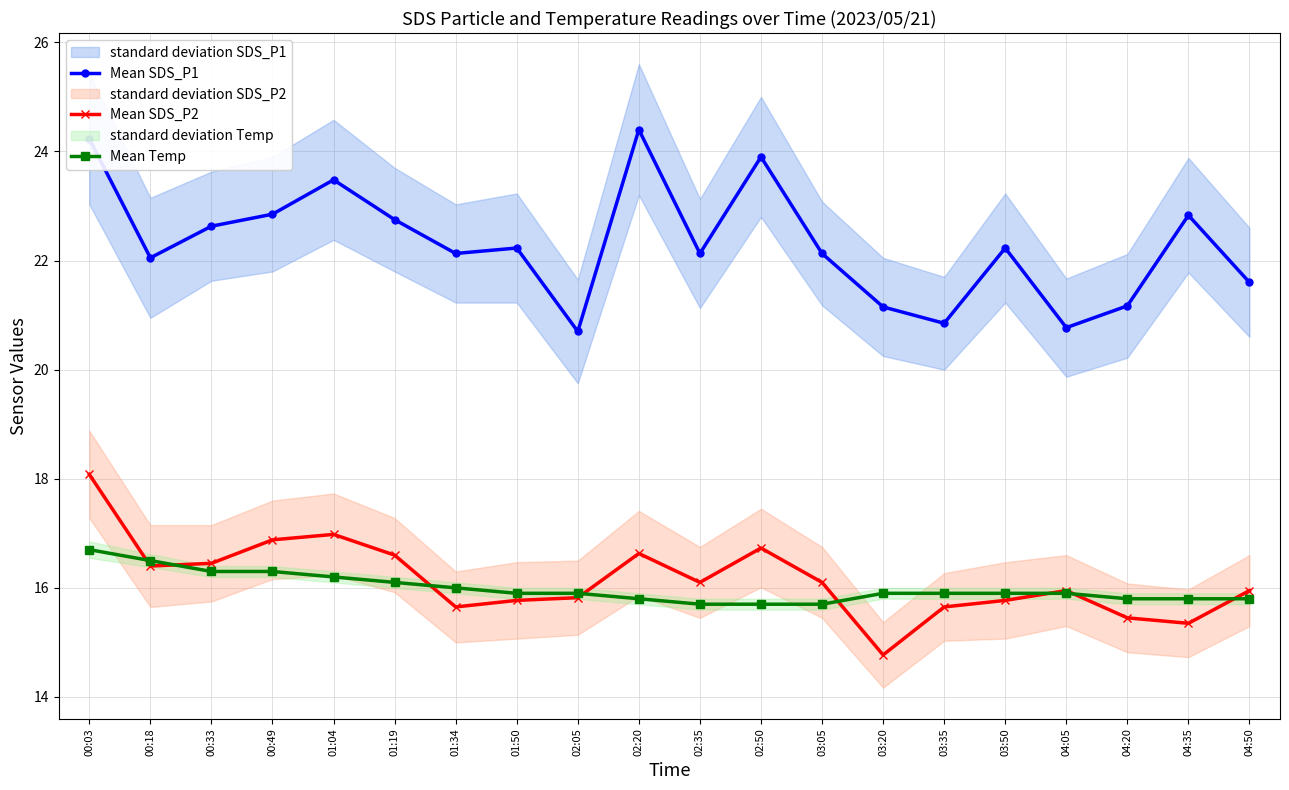

What is the approximate value of Mean SDS_P1 at 03:05?

22.1